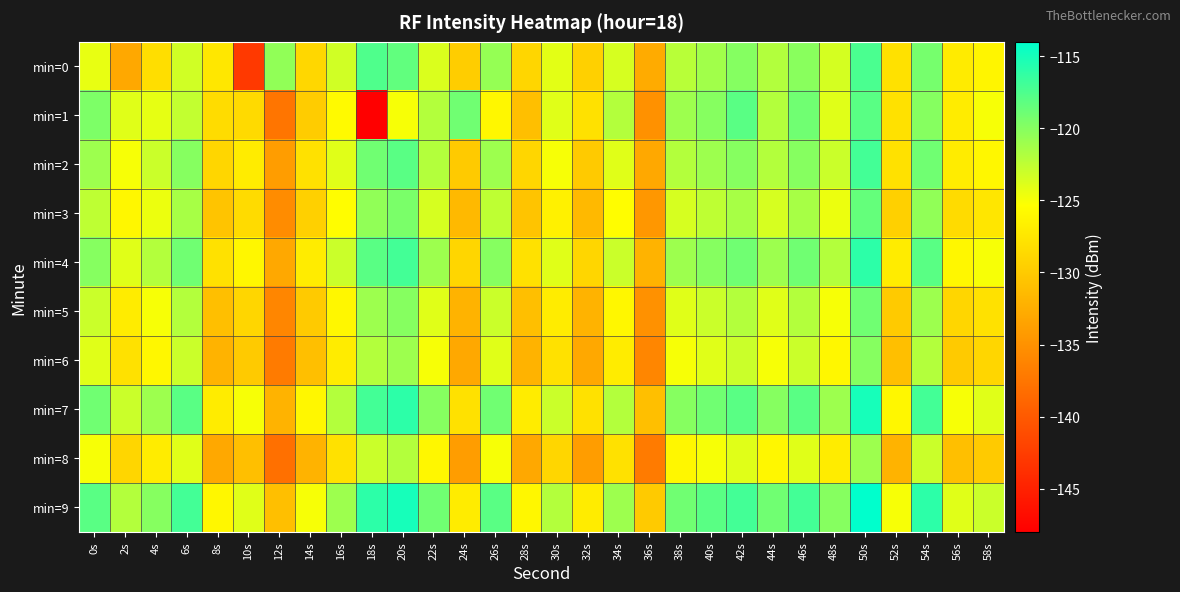

Count the number of data series in this chart.

10